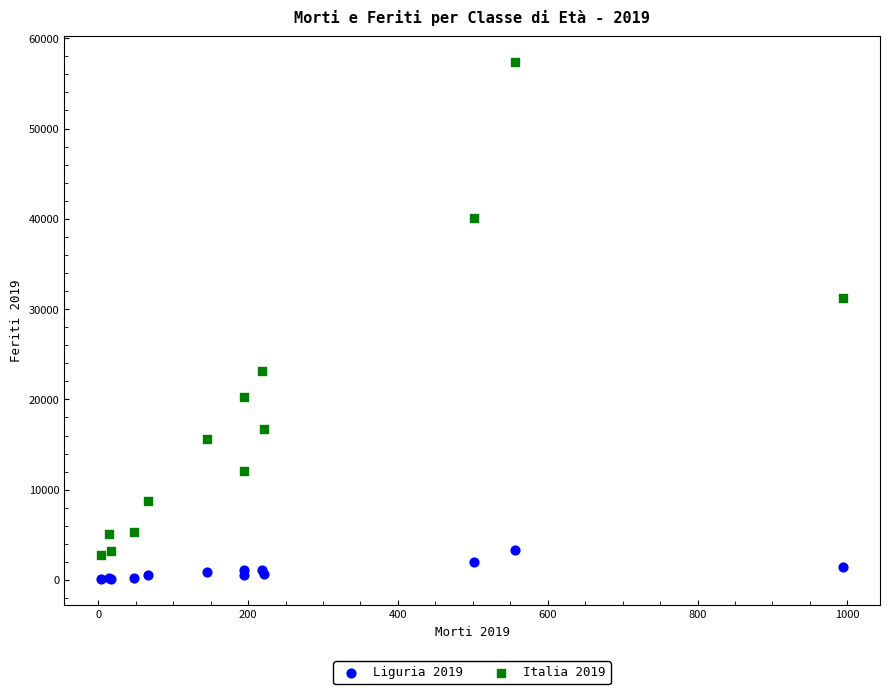

Which series has the widest spread of Y values?

Italia 2019